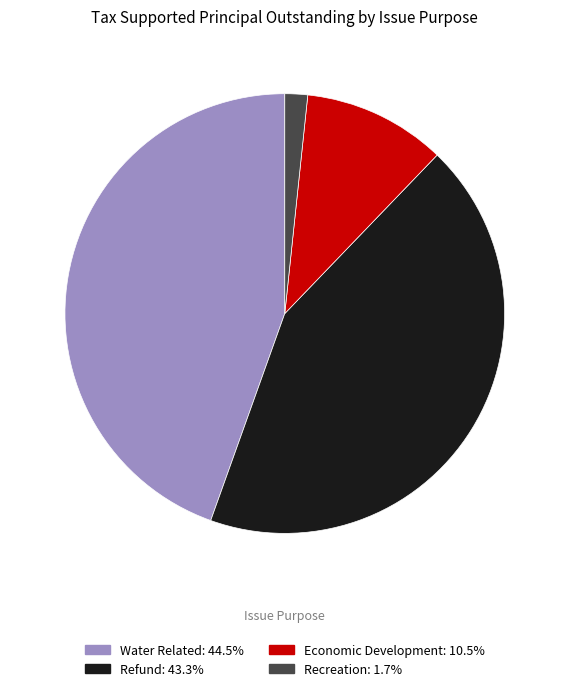

Which category has the biggest portion of the pie?

Water Related